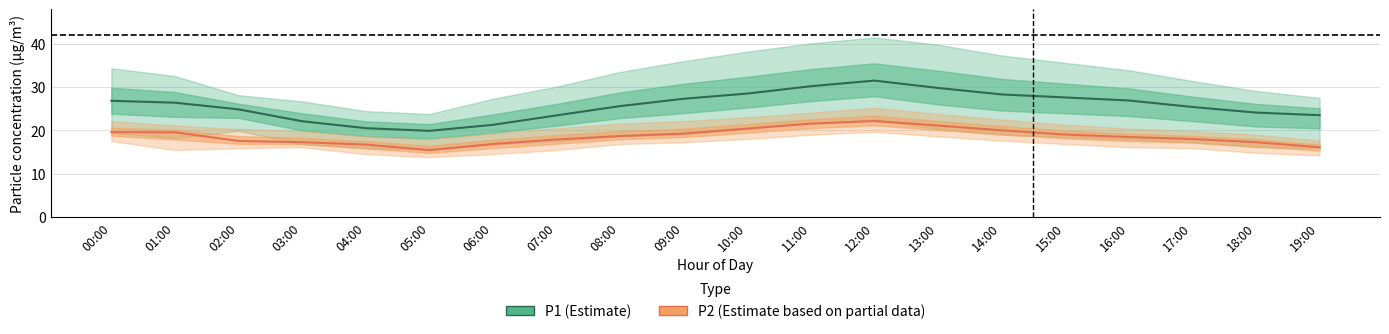

Does the chart display data point markers on the line(s)?

No